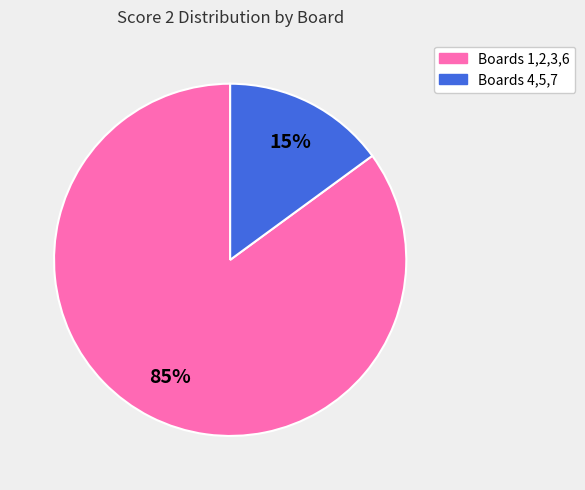

To the nearest percent, what is the average slice percentage?

50%